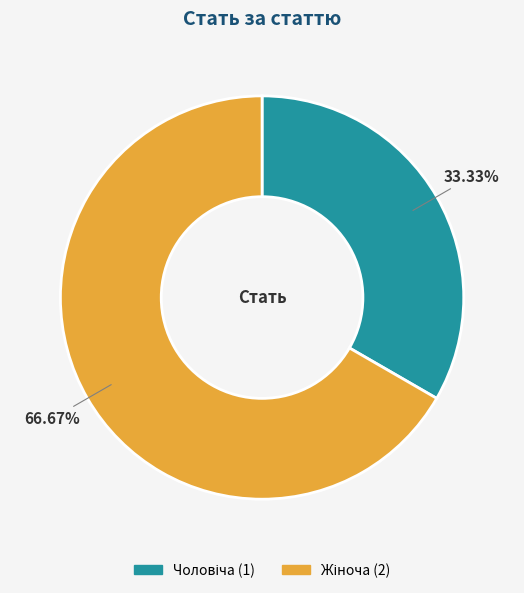

How many segments does this pie chart have?

2